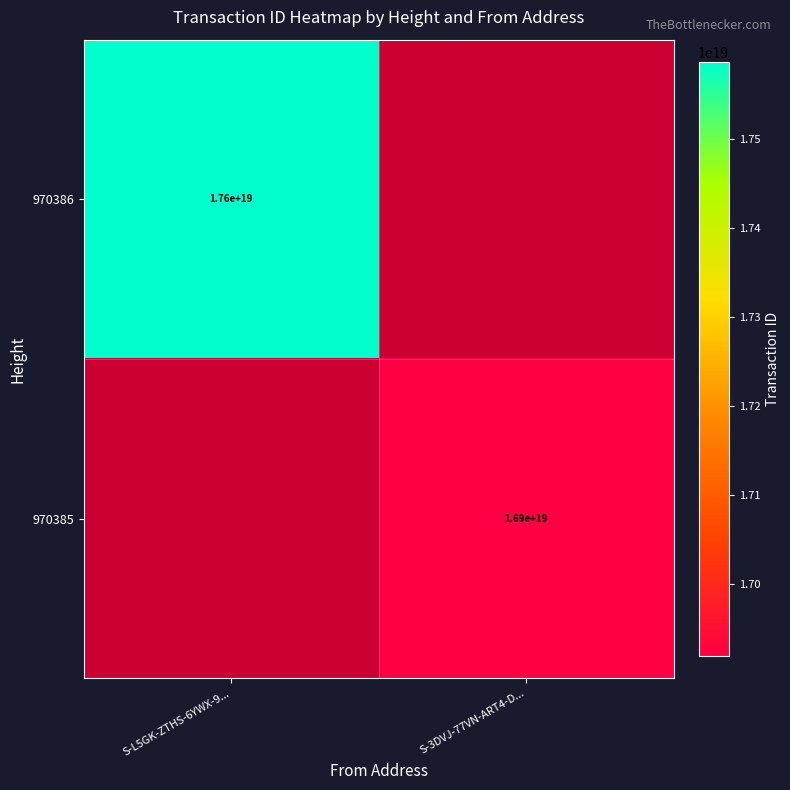

Is it true that 970386 equals 17600000000000000000 at S-L5GK-ZTHS-6YWX-9...?

True